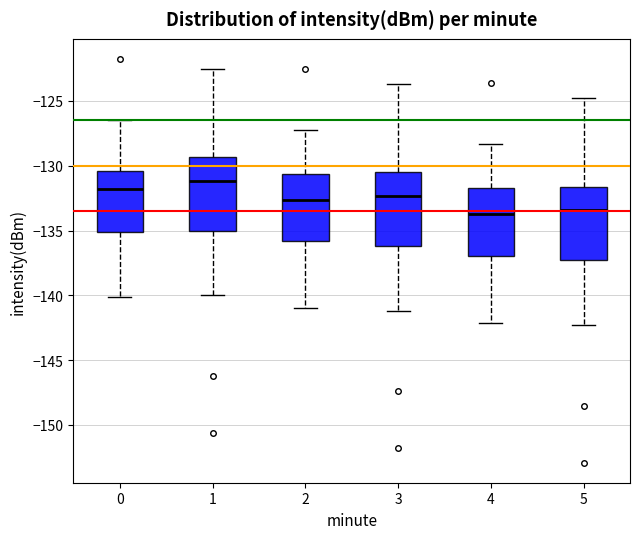

Reading left to right, transcribe this box plot: for each box, give where its median line is, the range the box spans, and where its two whiskers end, as read against the y-axis. The values are not printed on the chart, so give them approximately, as read against the axis.

0: median -132.0, box -135.0 to -130.5, whiskers -140.0 to -126.5
1: median -131.0, box -135.0 to -129.5, whiskers -140.0 to -122.5
2: median -132.5, box -136.0 to -130.5, whiskers -141.0 to -127.0
3: median -132.5, box -136.0 to -130.5, whiskers -141.0 to -123.5
4: median -133.5, box -137.0 to -131.5, whiskers -142.0 to -128.5
5: median -133.5, box -137.5 to -131.5, whiskers -142.5 to -125.0